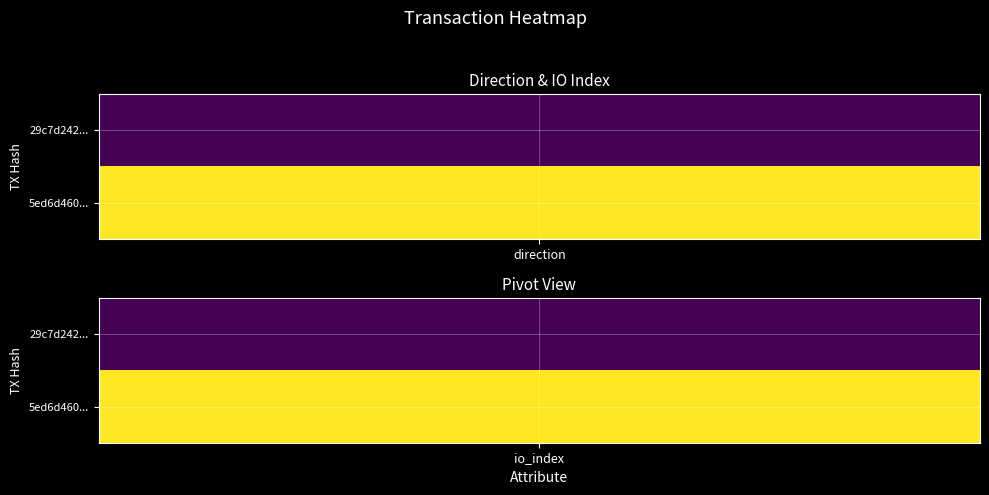

Reading left to right, transcribe all the data shown in this chart.

29c7d242913a42c93aa3b0d3f213855999e576e: -1	1
5ed6d4604c4df0a47dc2cc1a7f9c62eb0a97785: 1	26